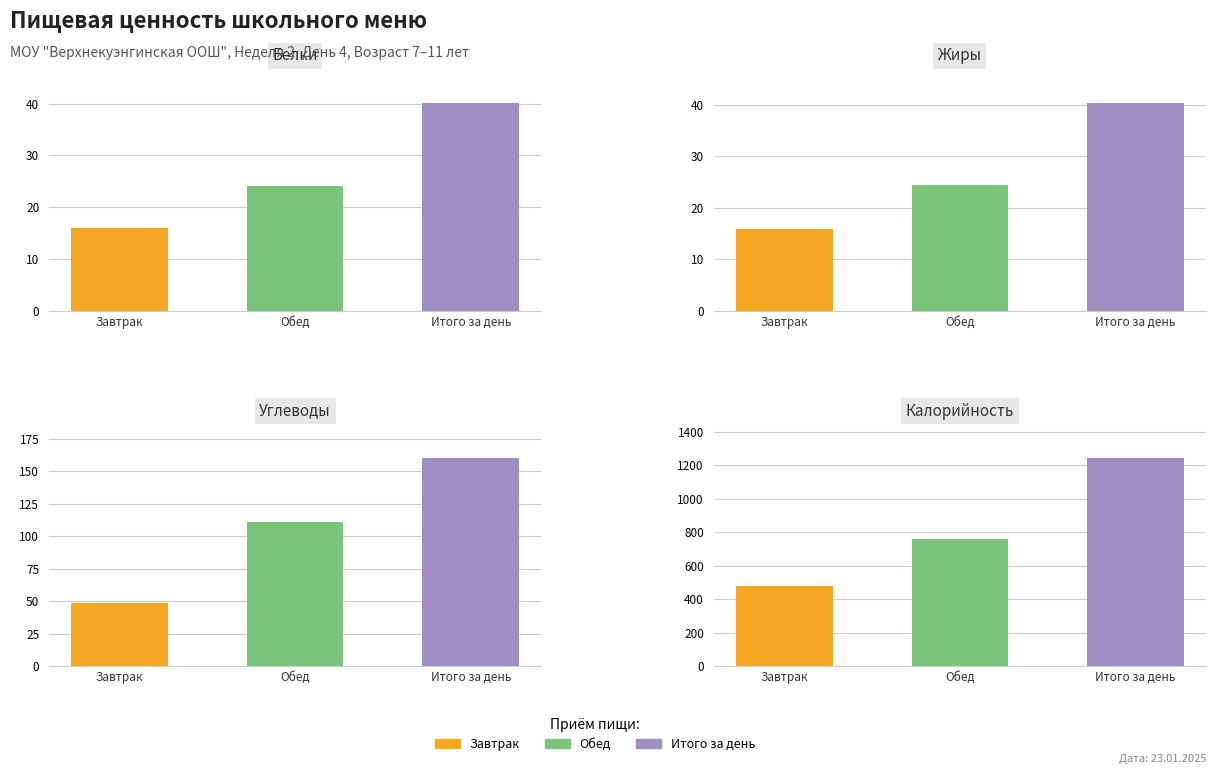

The value of Углеводы at 0 is 76.7. True or false?

False